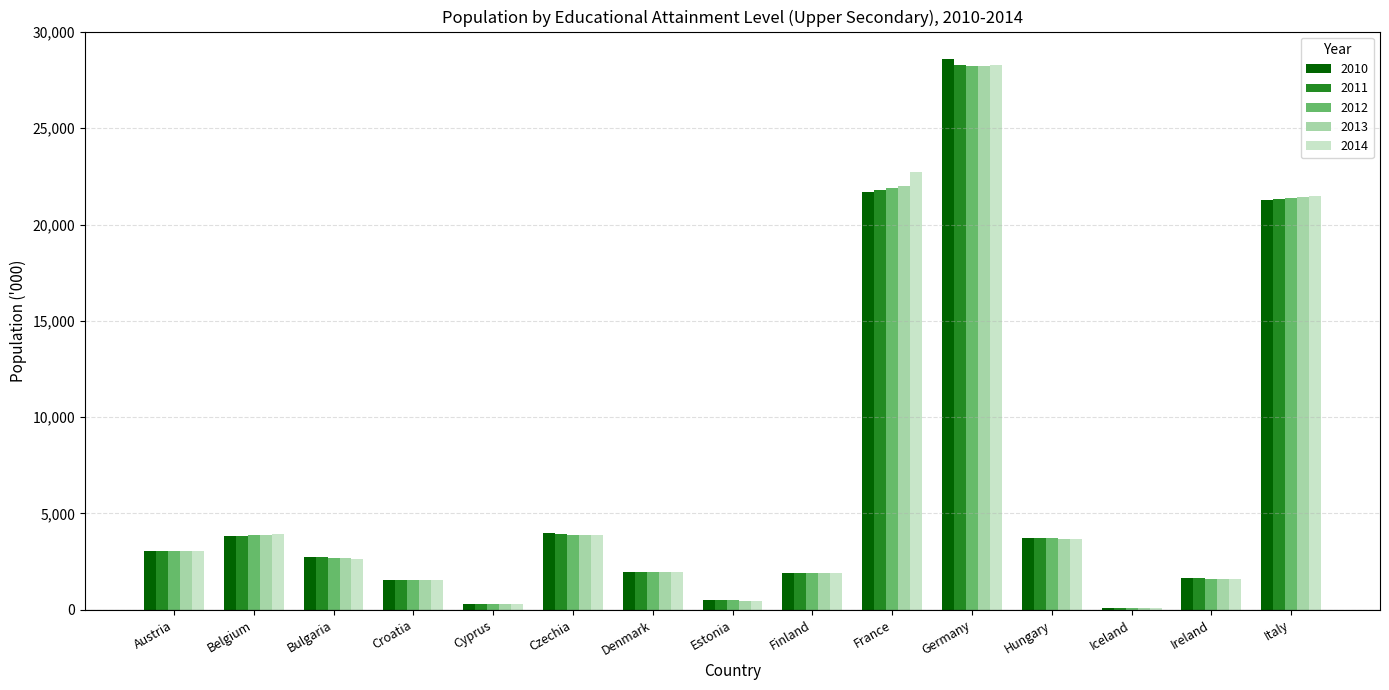

At which category does the chart reach its peak across all series?

Germany